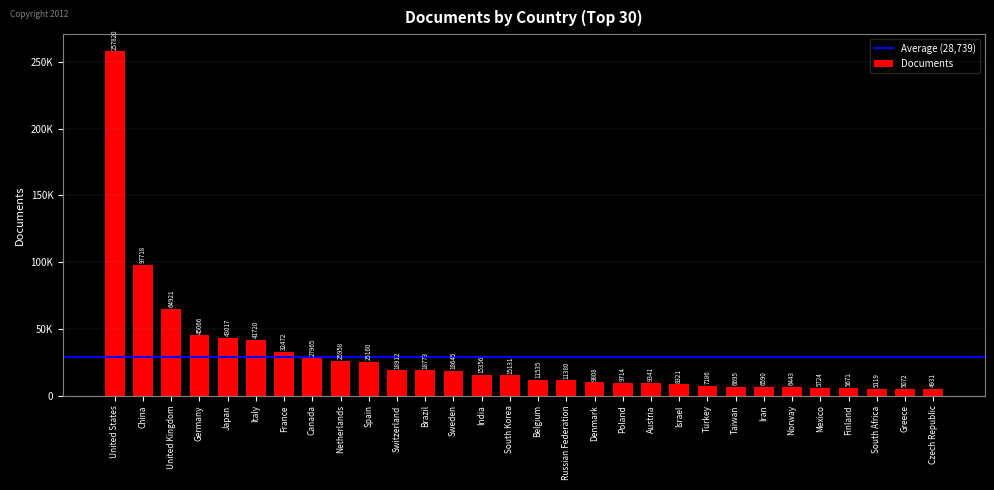

What is the minimum value shown in the chart?

4931